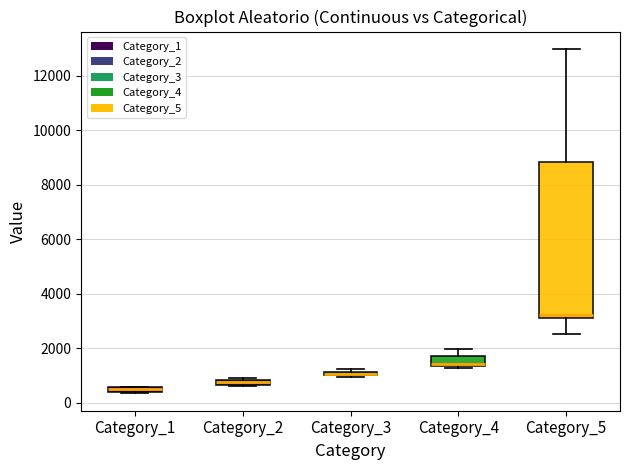

Comparing the boxes themselves (not the whiskers), which one is the tallest?

Category_5